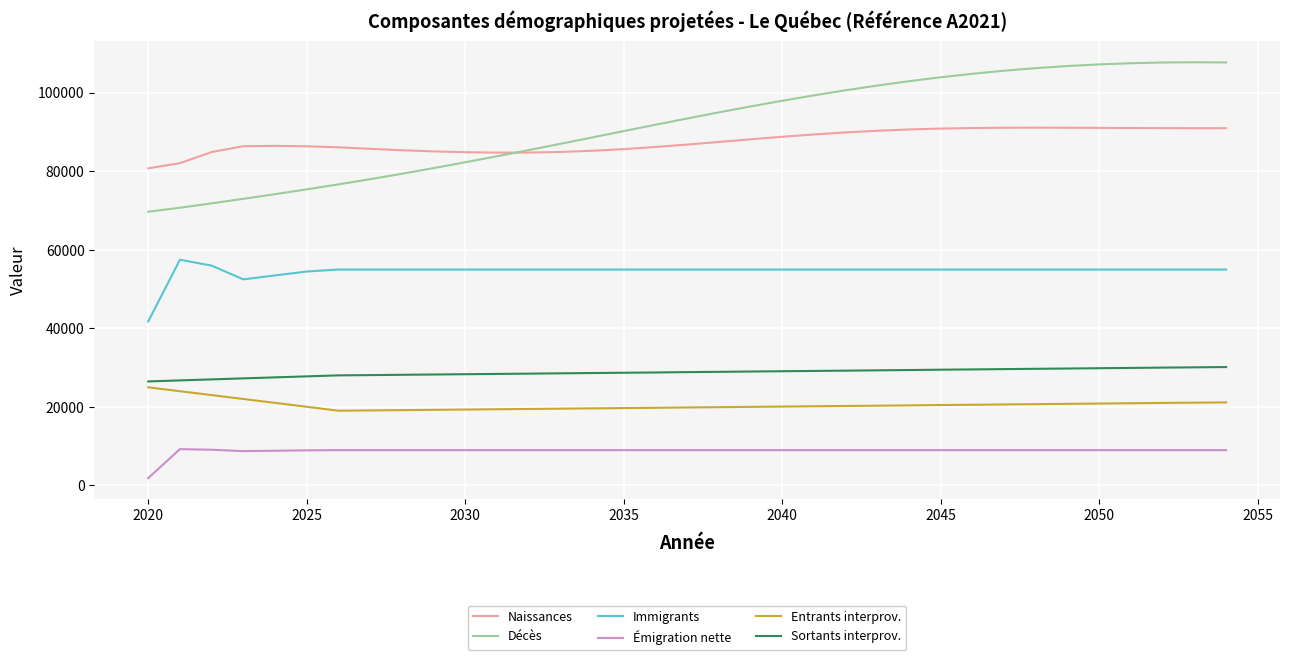

Which series has the largest range (max minus min)?

Décès